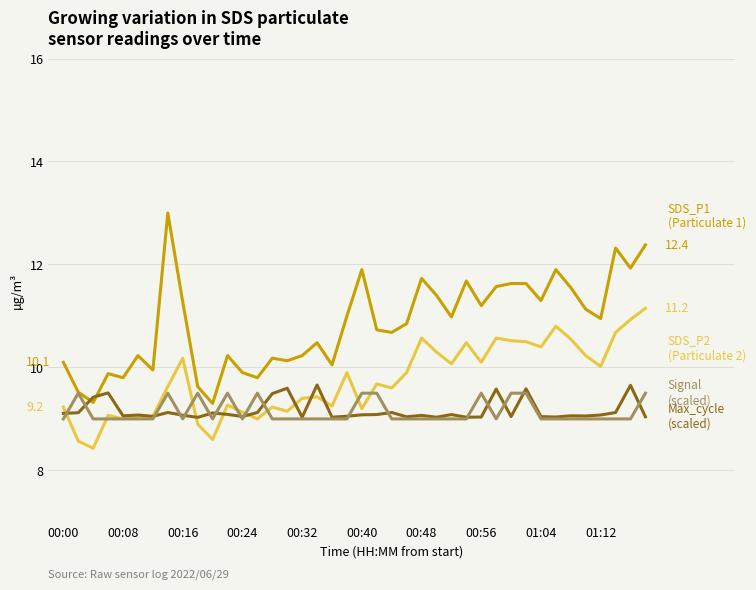

What is the greatest value displayed?

13.0